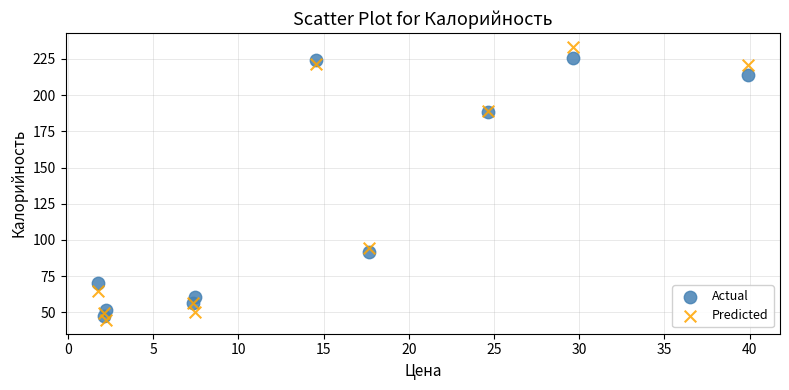

In the Actual series, what Y value is closest to 136?

91.8